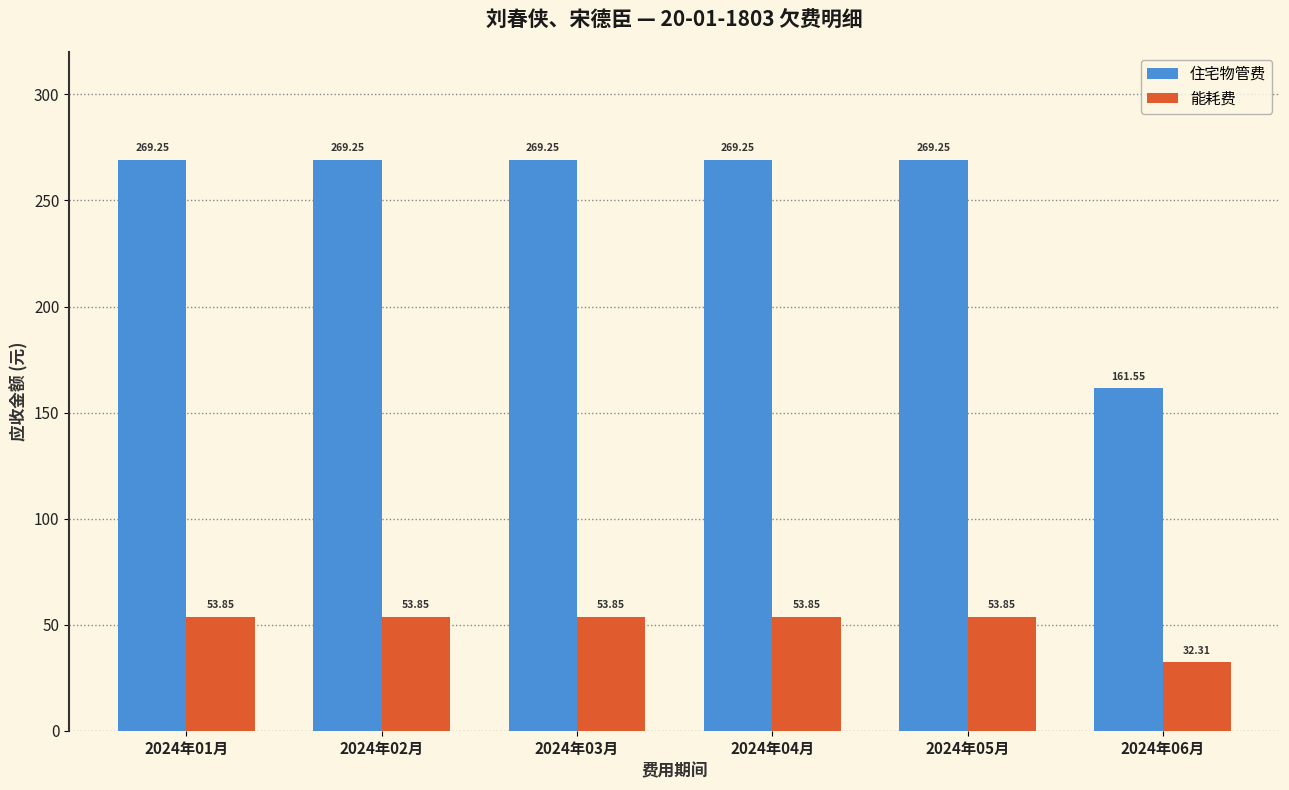

At how many categories does at least one series exceed 92?

6